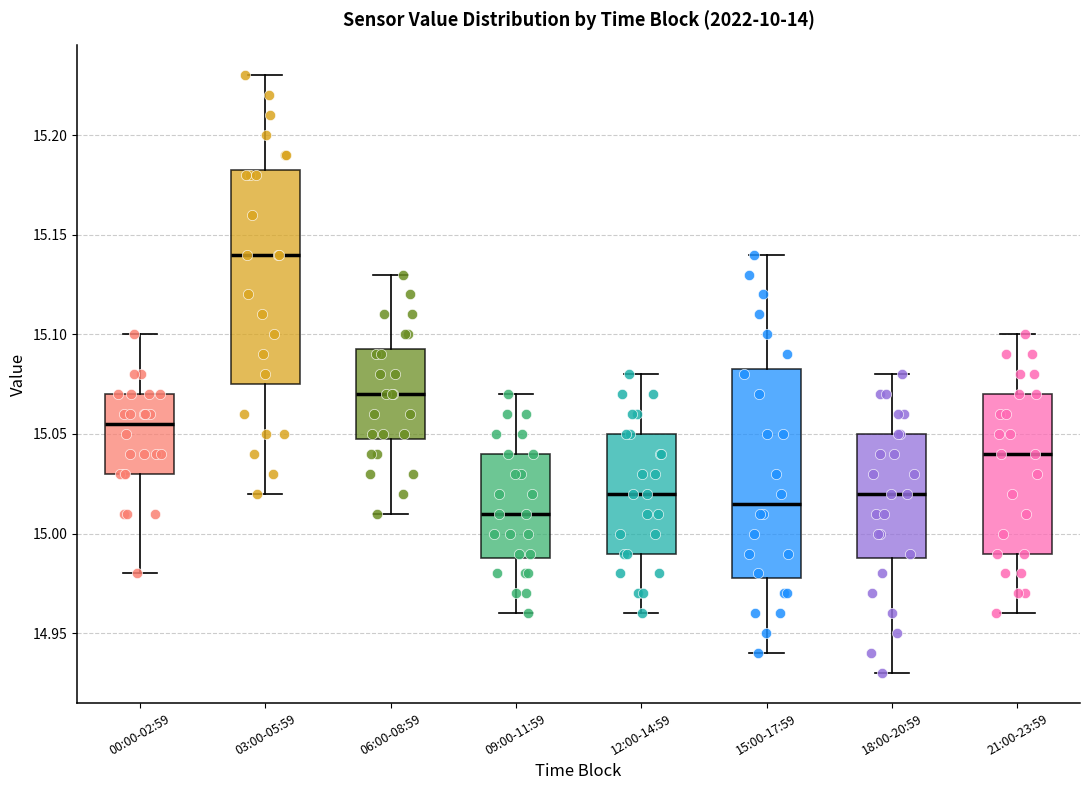

Where is the upper edge of the box for 09:00-11:59 on the y-axis? The values are not printed on the chart, so give them approximately, as read against the axis.

15.040